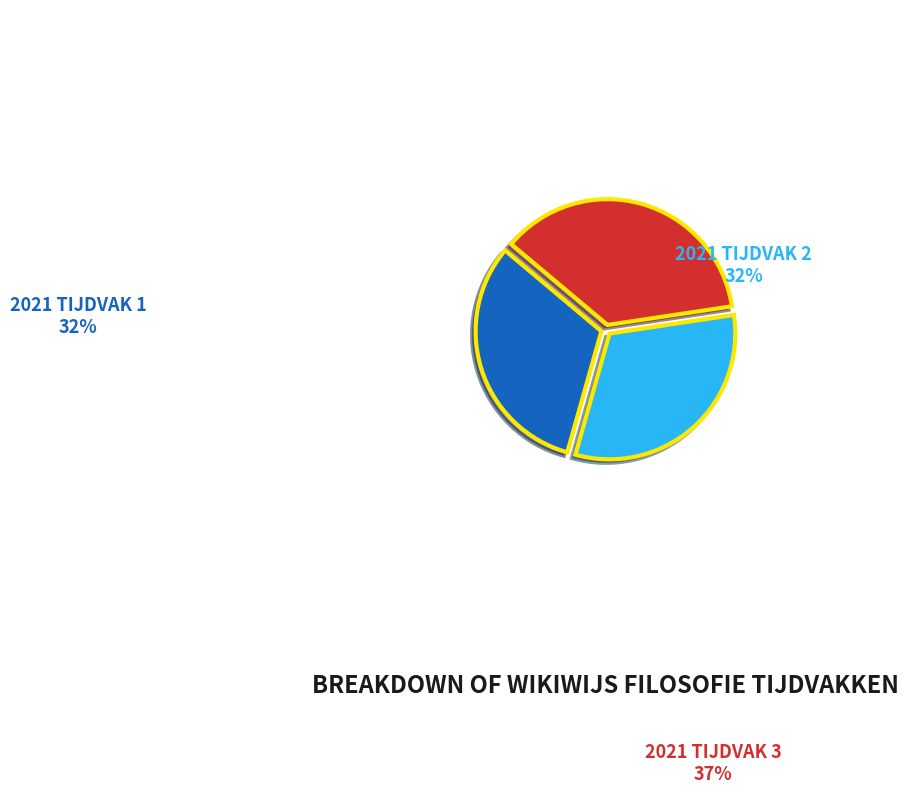

Is there any slice that represents more than half of the pie?

No